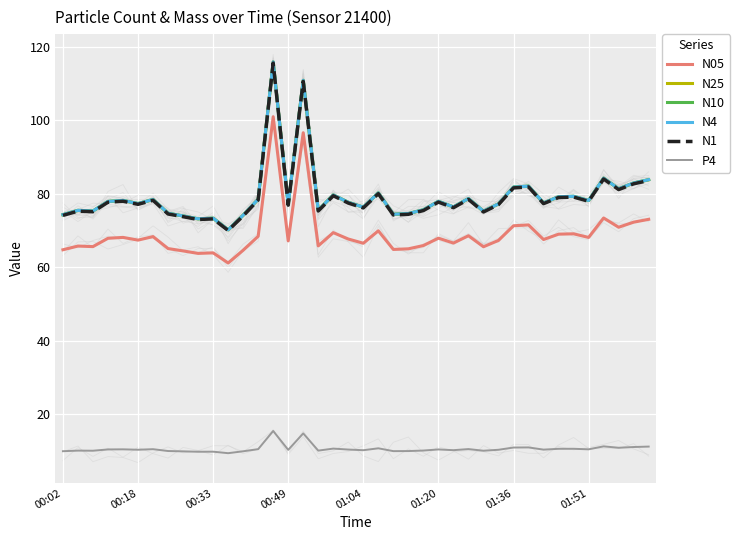

True or false: N4 has more than 2 interior local peaks.

True